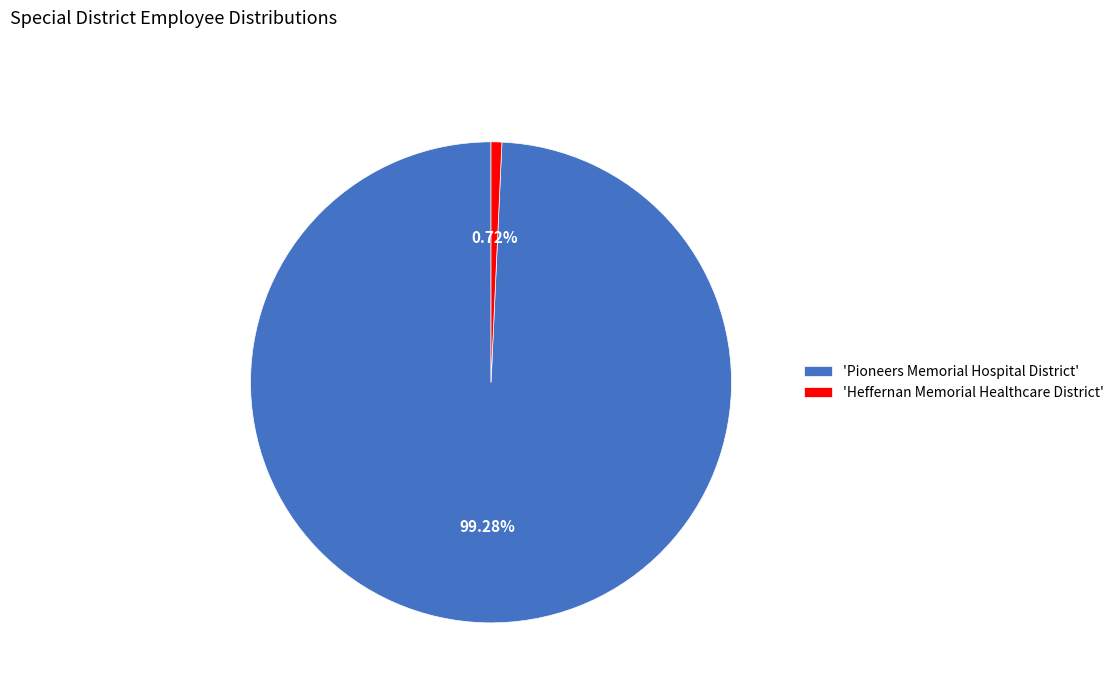

How many slices are in this pie chart?

2